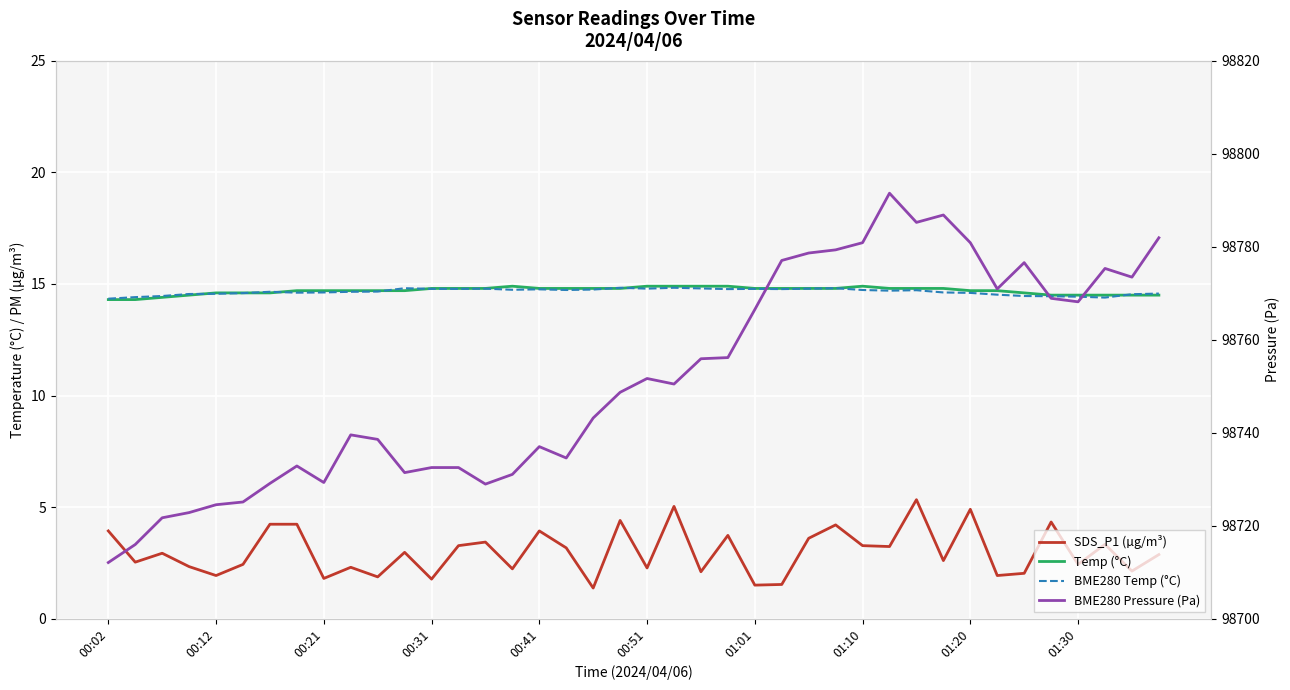

What is the value of the BME280 Pressure (Pa) point at the 39th from the left?

98773.5